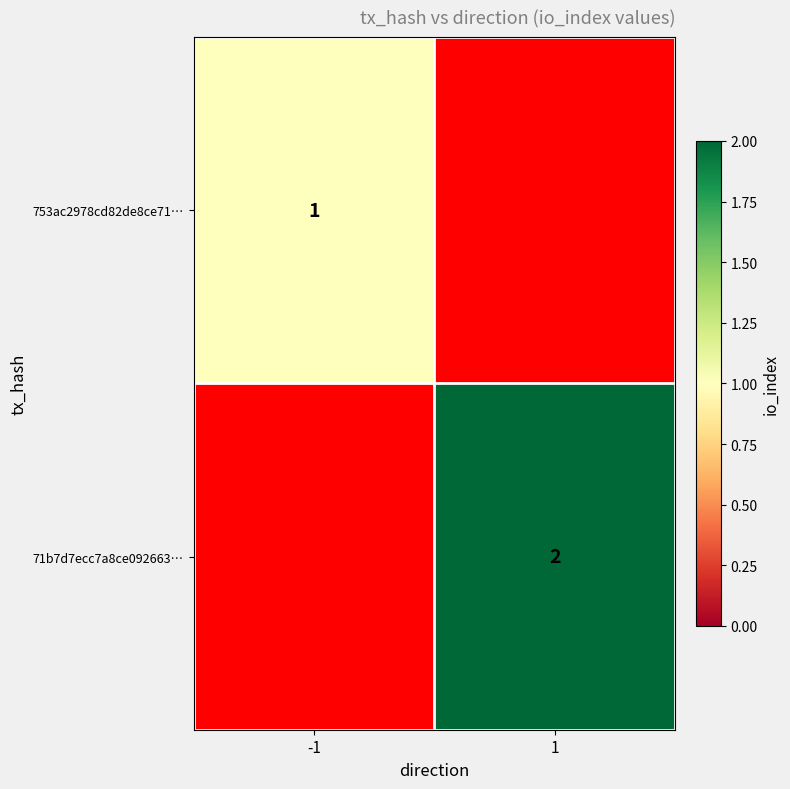

Is it true that 71b7d7ecc7a8ce092663… equals 3 at 1?

False